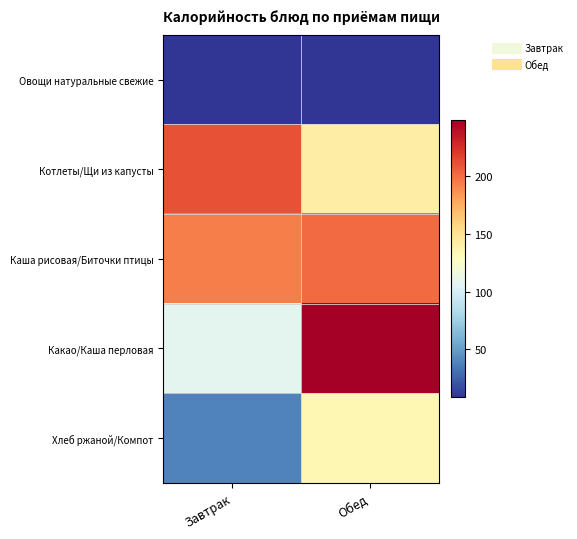

What is the minimum value shown in the chart?

8.6